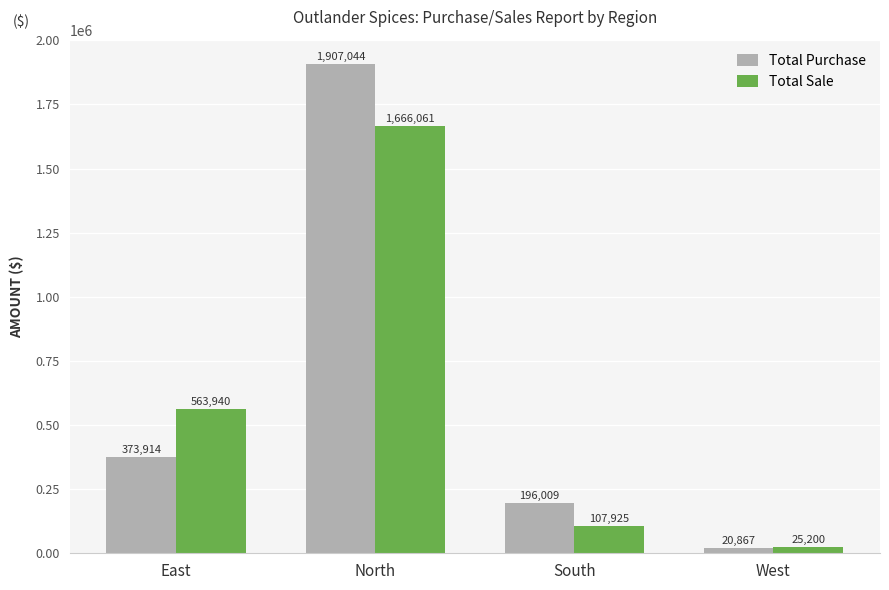

Reading left to right, what are all the values shown in this chart?

Total Purchase: East=373914	North=1907044	South=196009	West=20867
Total Sale: East=563940	North=1666061	South=107925	West=25200